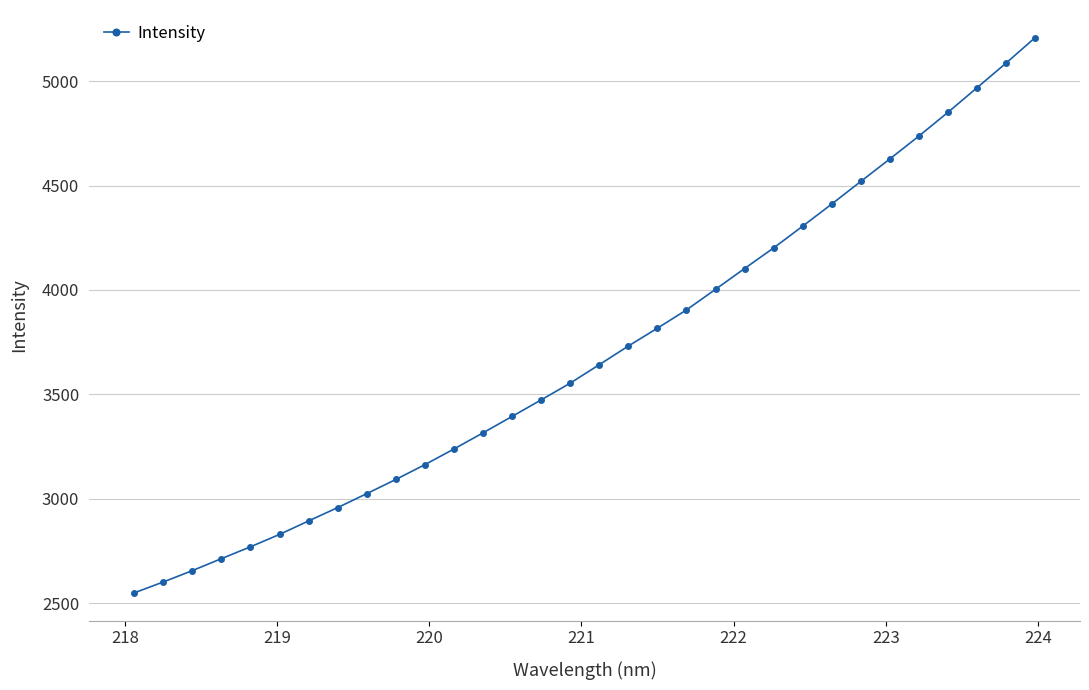

What is the value of the 5th point from the left?

2769.6